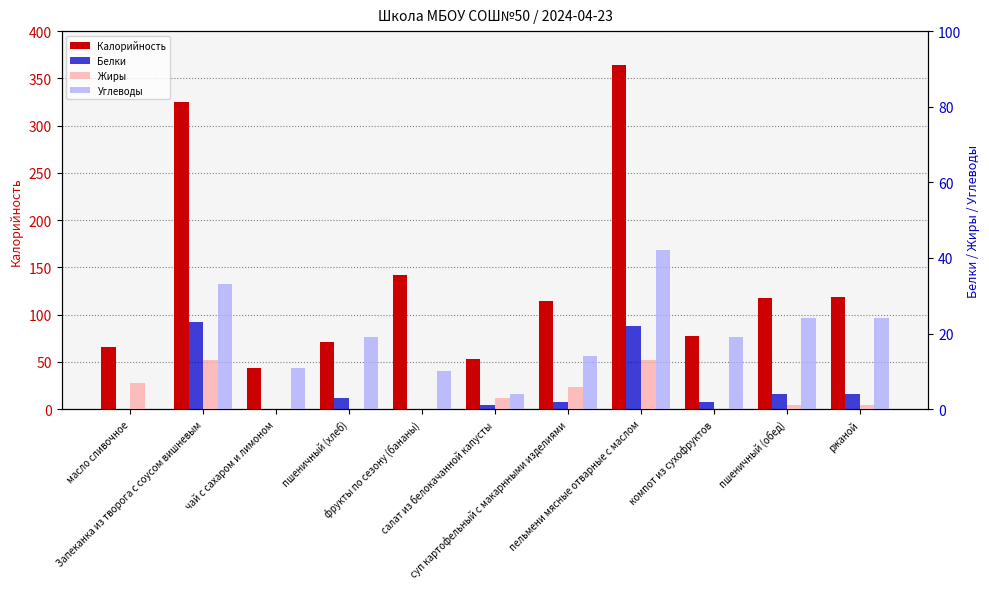

Reading left to right, list all the values displayed in this chart.

Калорийность: 66	325	44	71	142	53	115	364	78	118	119
Белки: 0	23	0	3	0	1	2	22	2	4	4
Жиры: 7	13	0	0	0	3	6	13	0	1	1
Углеводы: 0	33	11	19	10	4	14	42	19	24	24